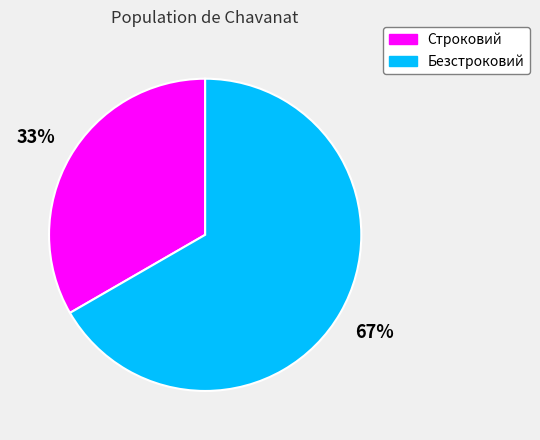

To the nearest percent, what percentage of the pie is Строковий?

33%